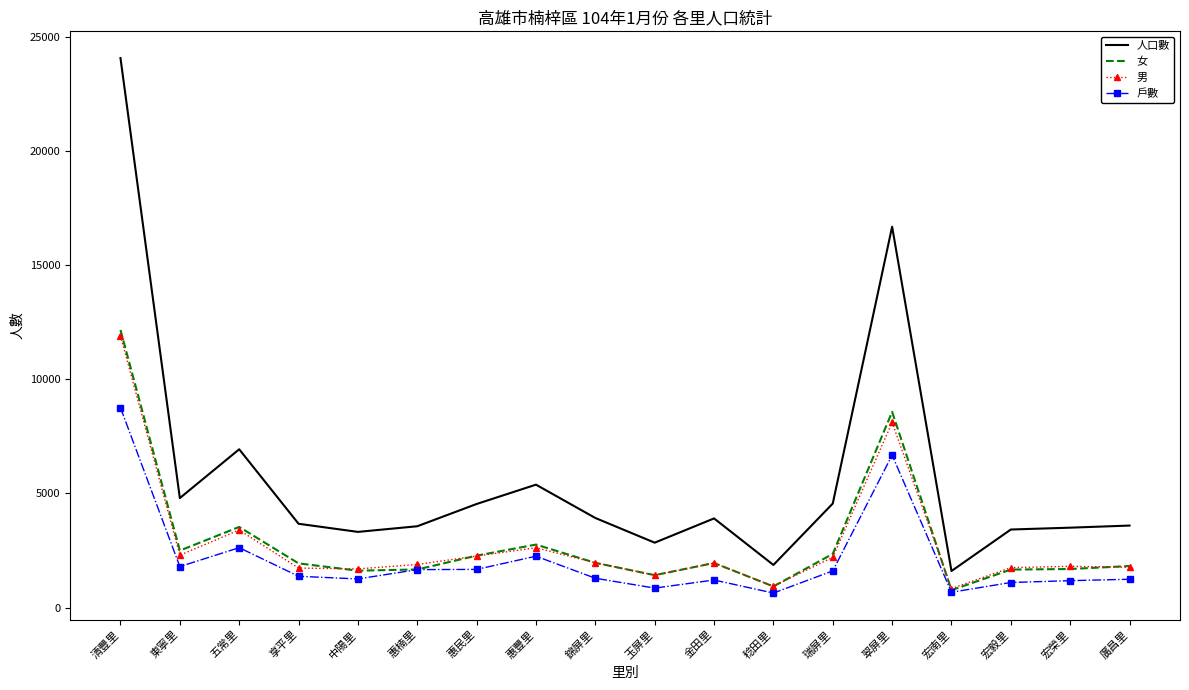

At which label is 男 closest to 6370?

翠屏里